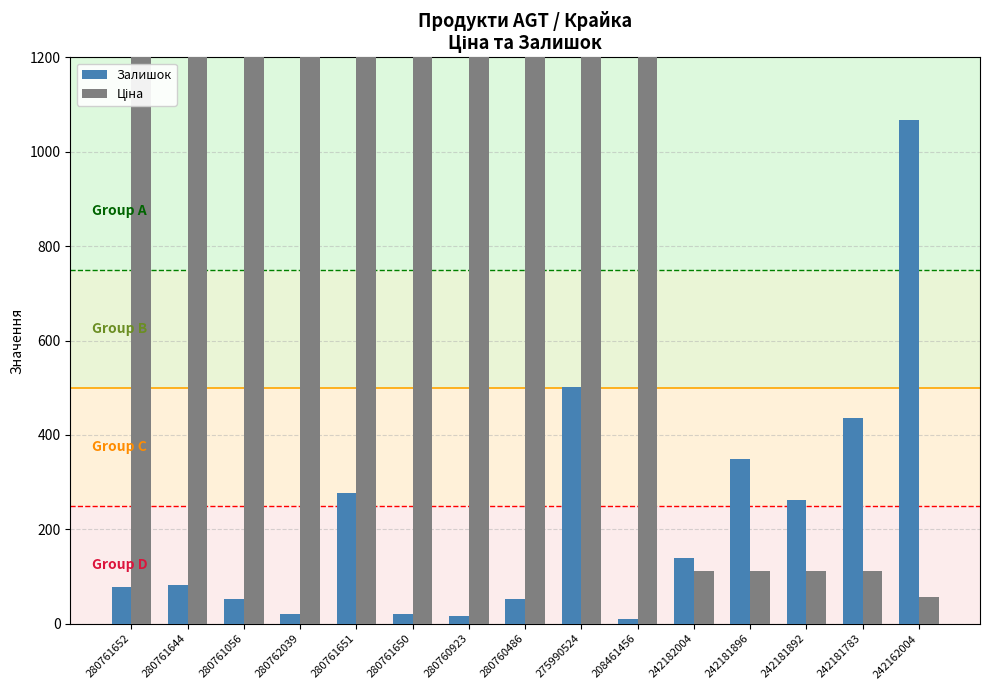

What are all the series names shown in the legend?

Залишок, Ціна